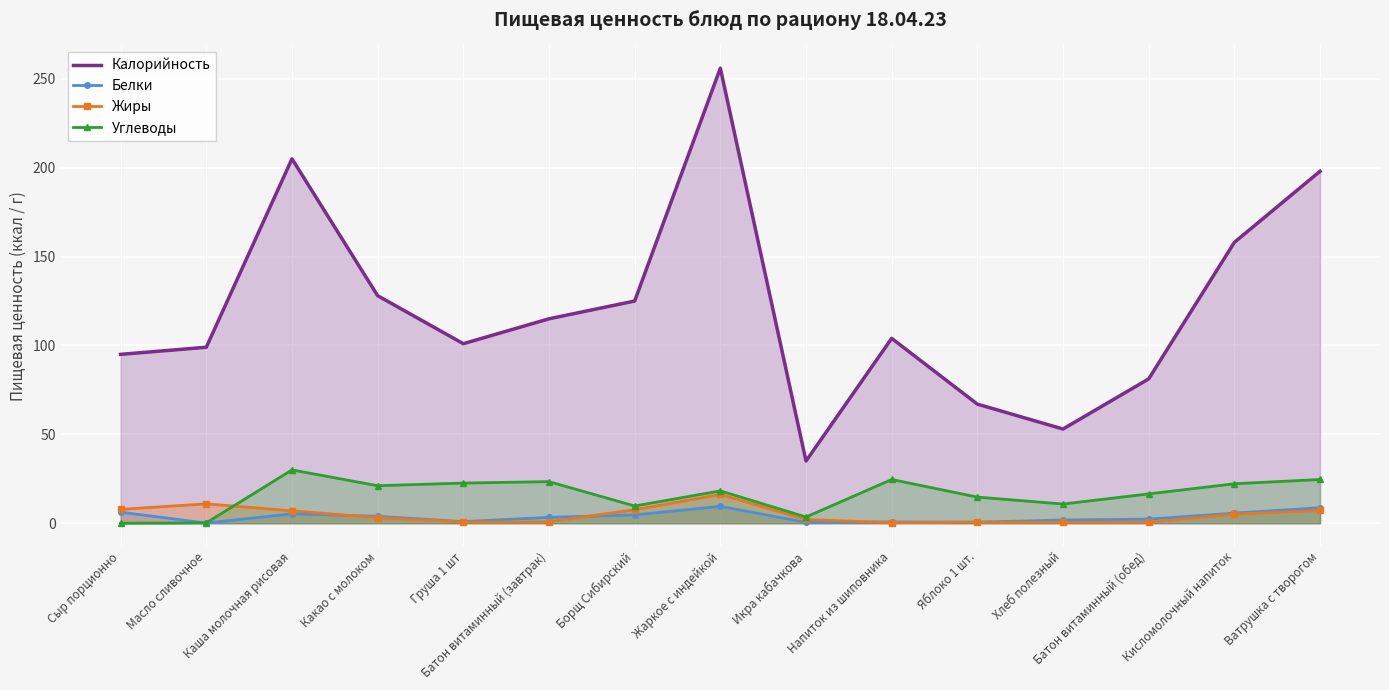

Rank the categories by Калорийность value from highest to lowest.

Жаркое с индейкой, Каша молочная рисовая, Ватрушка с творогом, Кисломолочный напиток, Какао с молоком, Борщ Сибирский, Батон витаминный (завтрак), Напиток из шиповника, Груша 1 шт, Масло сливочное, Сыр порционно, Батон витаминный (обед), Яблоко 1 шт., Хлеб полезный, Икра кабачкова